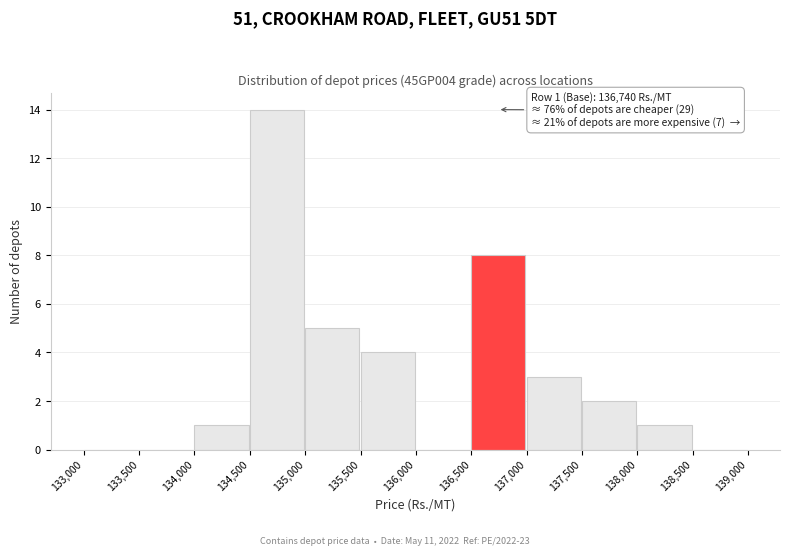

Which range on the x-axis has the tallest bar?

134,500 to 135,000